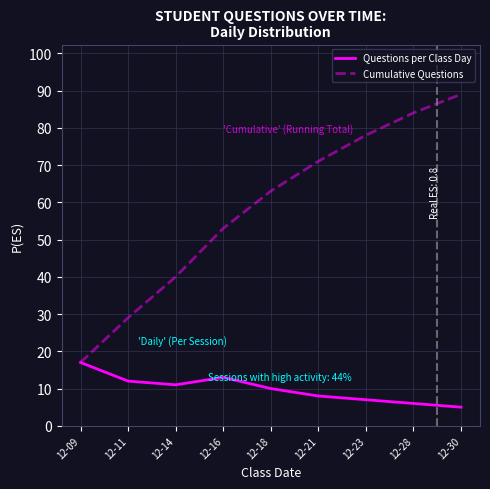

Where is Cumulative Questions nearest to the value 53?

12-16